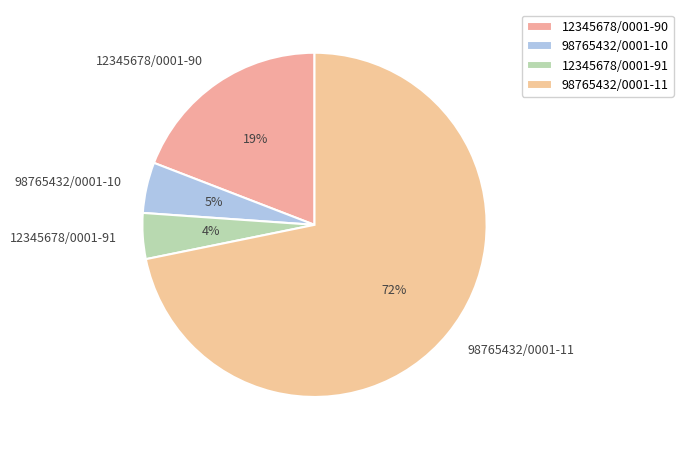

To the nearest percent, what portion does 98765432/0001-10 represent?

5%